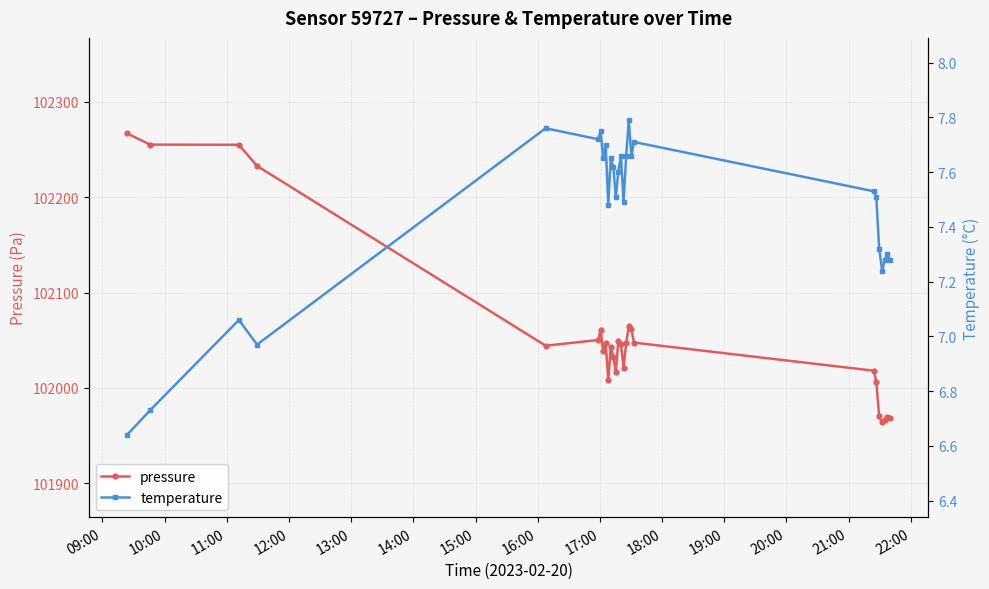

How many lines are shown in the chart?

2